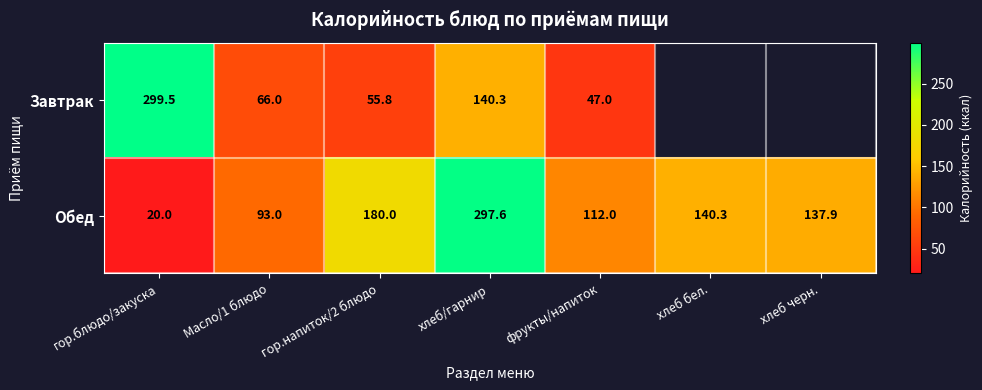

Which category has the highest value in the Обед series?

хлеб/гарнир